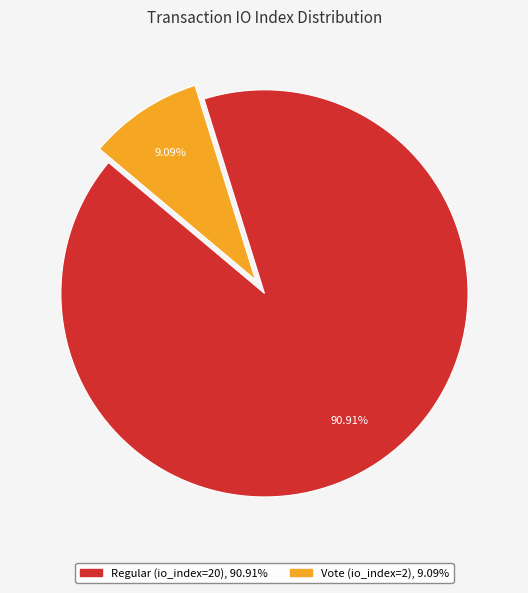

True or false: Regular (io_index=20) accounts for 91% of the total.

True